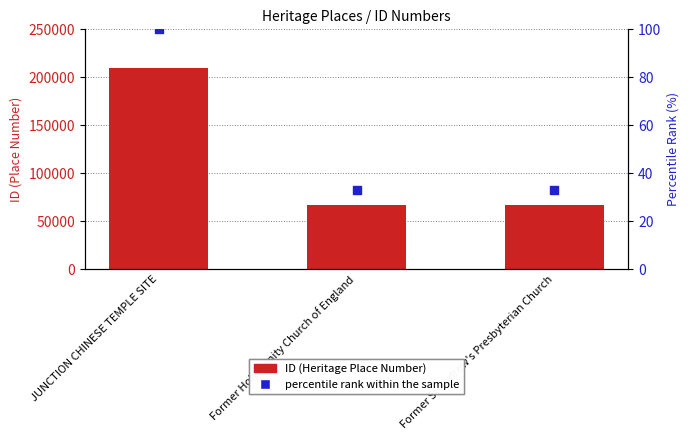

Which series reaches the maximum Y coordinate?

ID (Heritage Place Number)